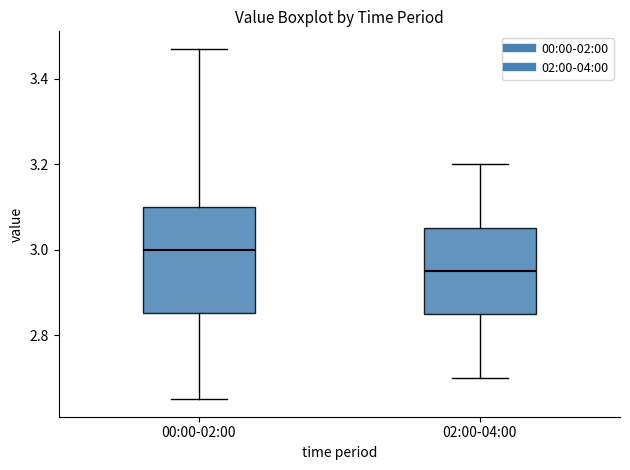

Reading left to right, read every box against the y-axis: the position of its median line, the range the box covers, and the ends of its whiskers. The values are not printed on the chart, so give them approximately, as read against the axis.

00:00-02:00: median 3.00, box 2.86 to 3.10, whiskers 2.66 to 3.48
02:00-04:00: median 2.96, box 2.86 to 3.06, whiskers 2.70 to 3.20